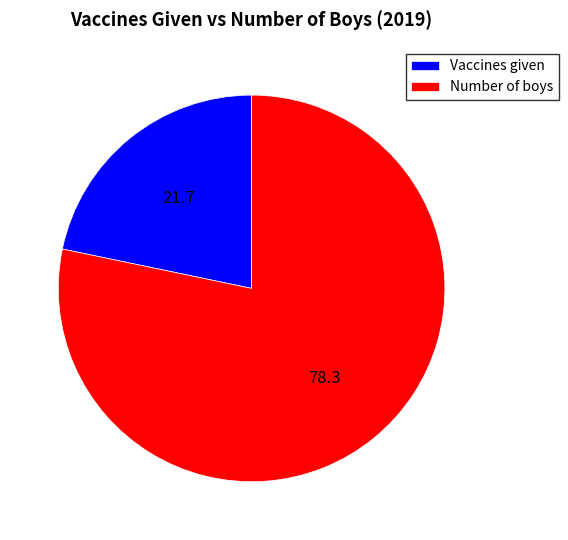

Approximately how many times larger is the value at Vaccines given compared to Number of boys?

0.3